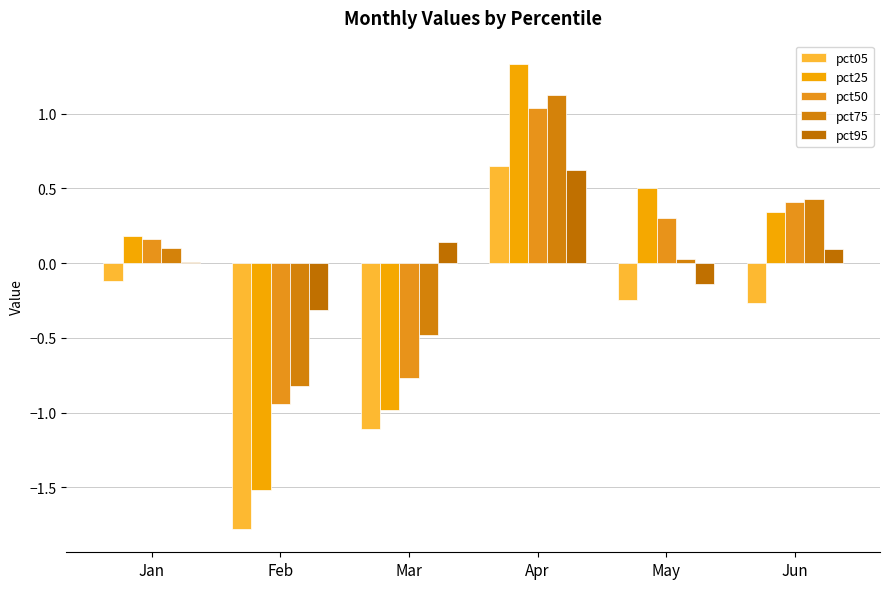

How many categories are shown in the chart?

6